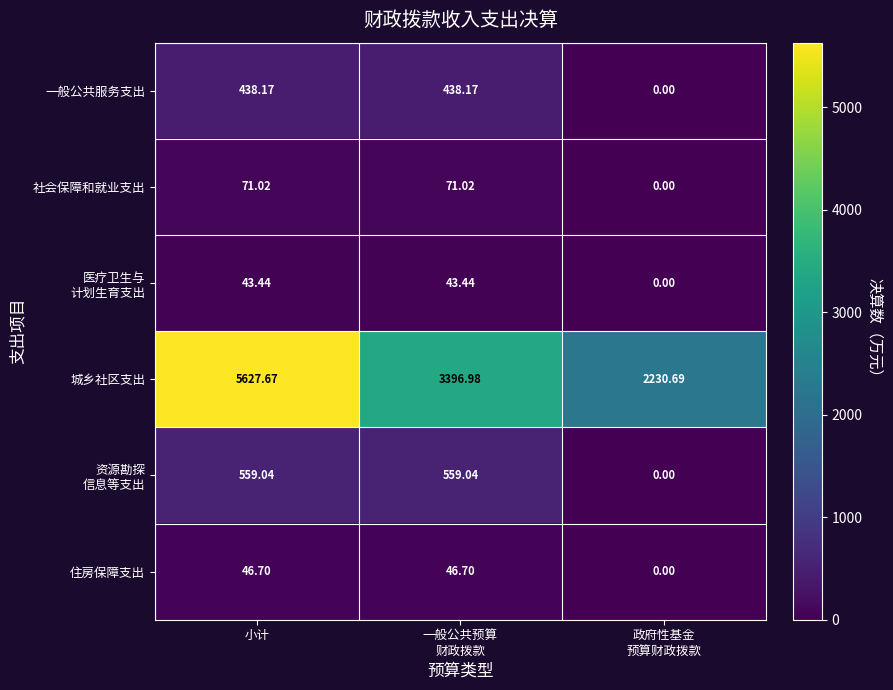

Which category has the lowest value across all series?

政府性基金
预算财政拨款